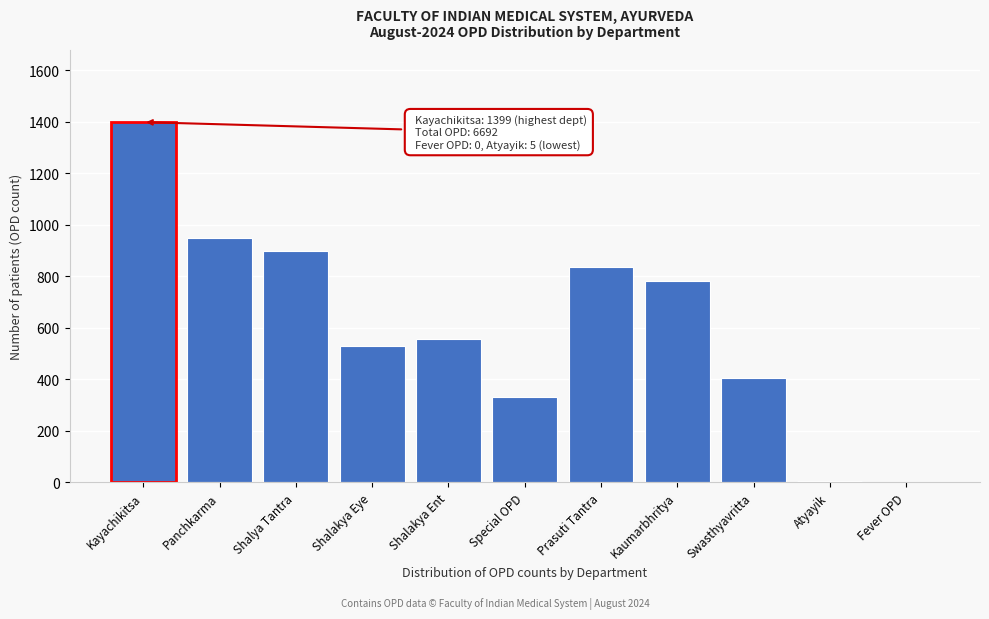

Which has a higher value, Kayachikitsa or Shalya Tantra?

Kayachikitsa